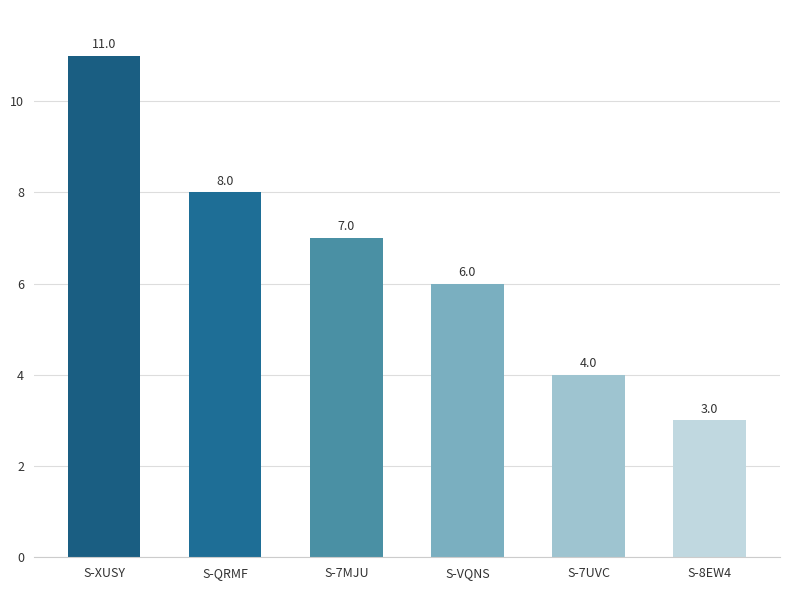

What is the greatest value displayed?

11